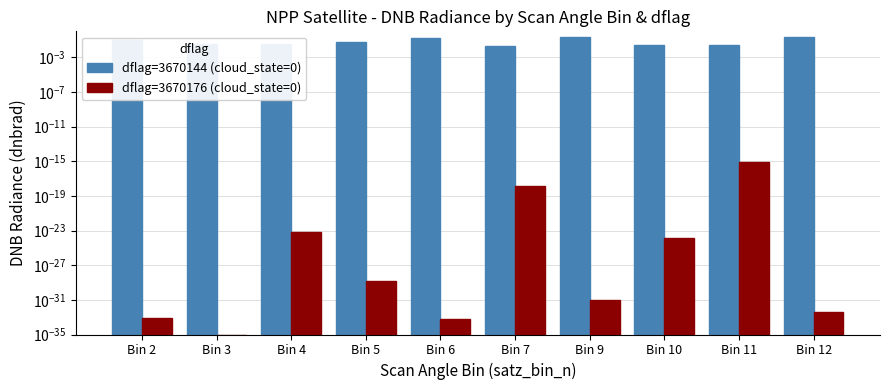

Are the bars grouped side by side (vs. stacked)?

Yes